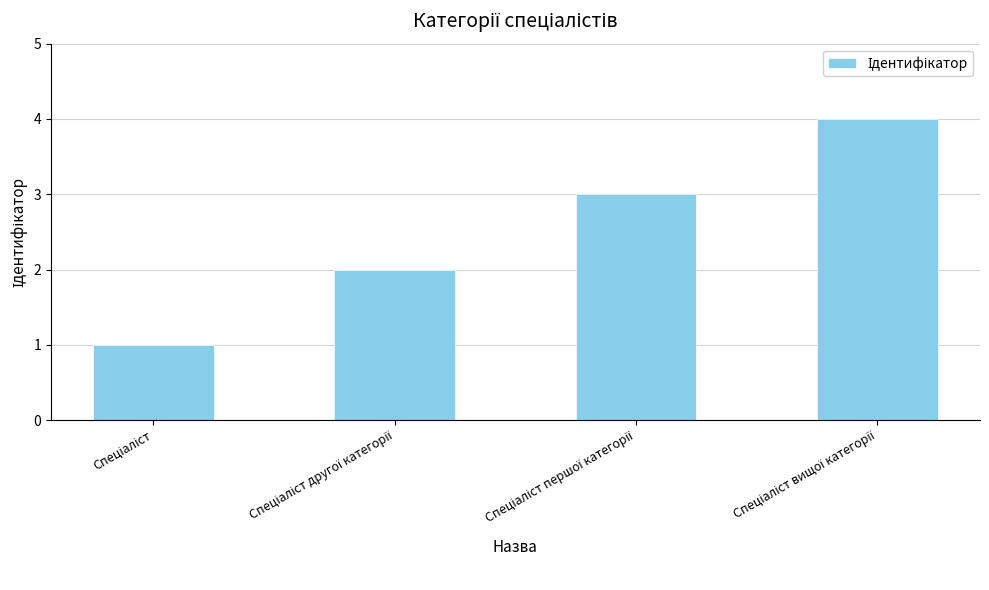

How many categories are shown in the chart?

4